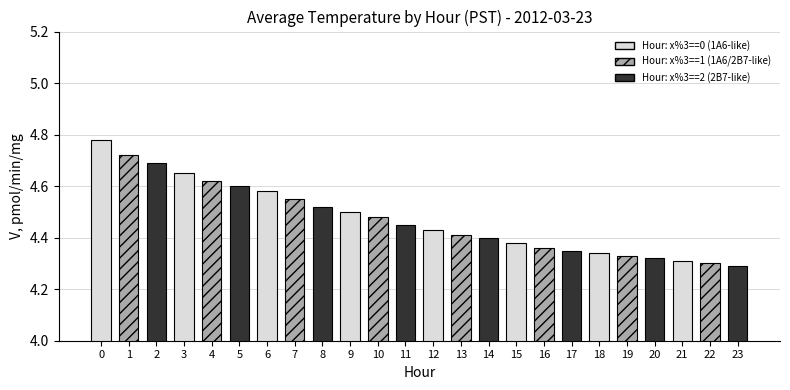

What is the change in value from 7 to 13?

-0.1